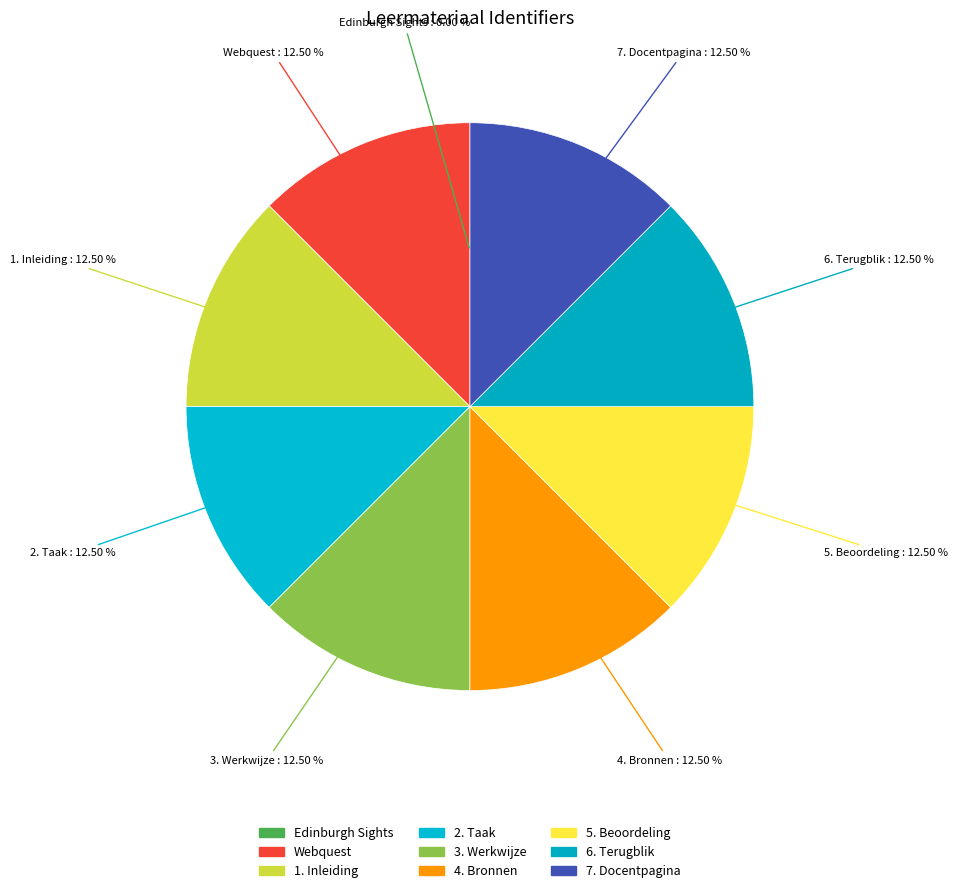

The 3. Werkwijze slice represents 12% of the pie. True or false?

True